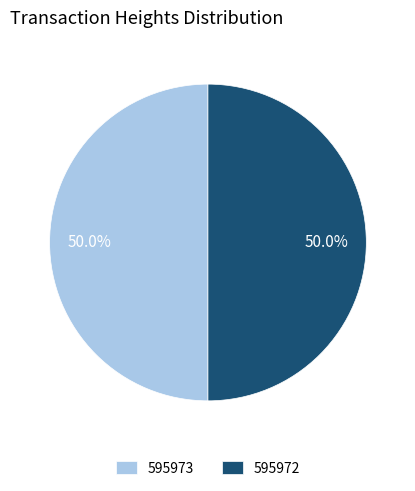

To the nearest percent, what is the combined percentage of 595973 and 595972?

100%